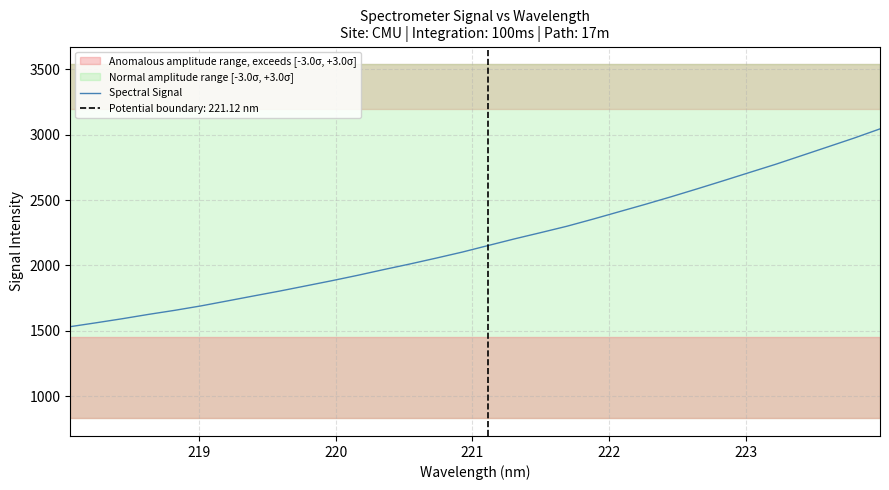

What is the minimum value for Spectral Signal?

1531.3